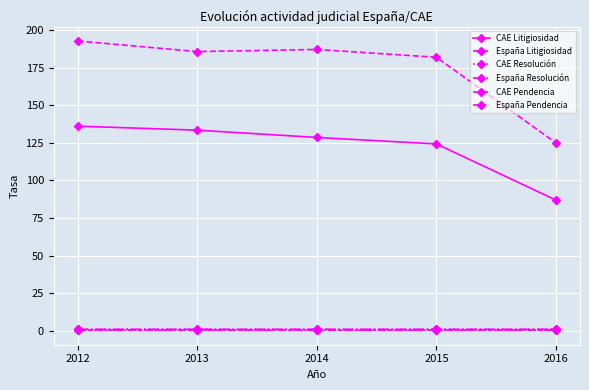

Which series has the largest range (max minus min)?

España Litigiosidad